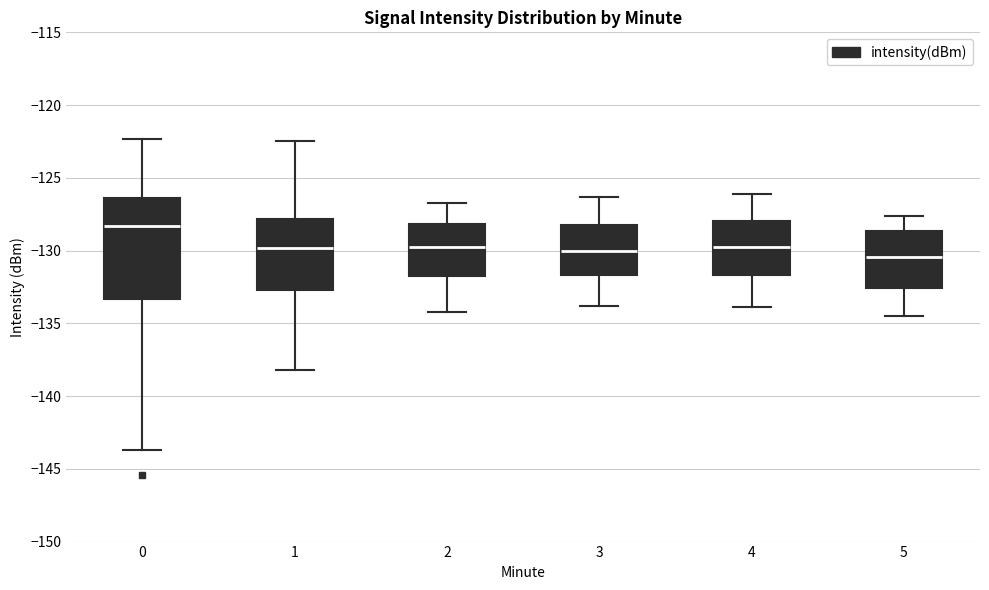

Reading left to right, transcribe this box plot: for each box, give where its median line is, the range the box spans, and where its two whiskers end, as read against the y-axis. The values are not printed on the chart, so give them approximately, as read against the axis.

0: median -128.5, box -133.5 to -126.5, whiskers -143.5 to -122.5
1: median -130.0, box -132.5 to -128.0, whiskers -138.0 to -122.5
2: median -129.5, box -131.5 to -128.0, whiskers -134.0 to -126.5
3: median -130.0, box -131.5 to -128.0, whiskers -134.0 to -126.5
4: median -129.5, box -131.5 to -128.0, whiskers -134.0 to -126.0
5: median -130.5, box -132.5 to -128.5, whiskers -134.5 to -127.5